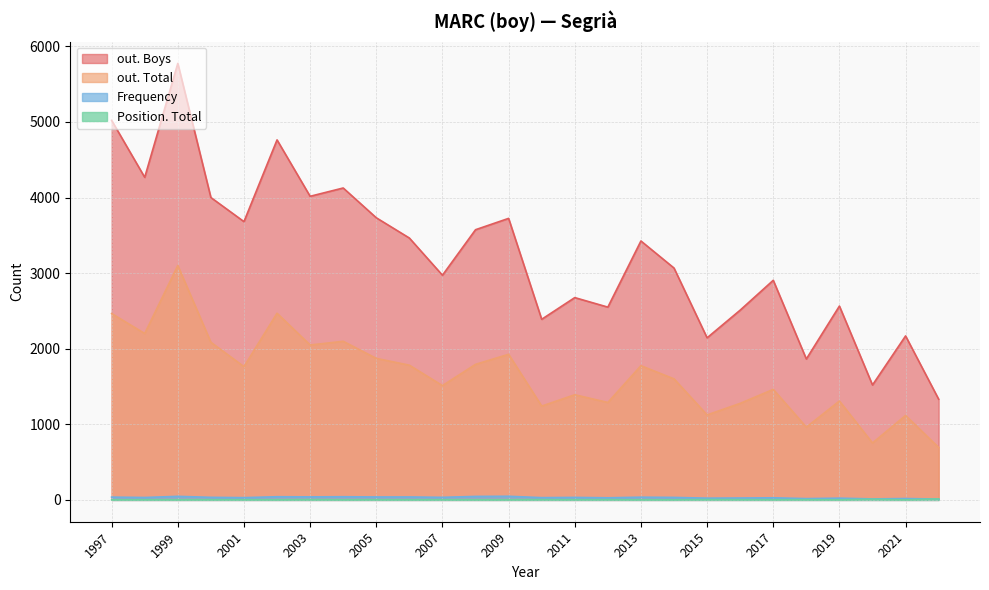

The value of out. Boys at 2002 is 4762. True or false?

True